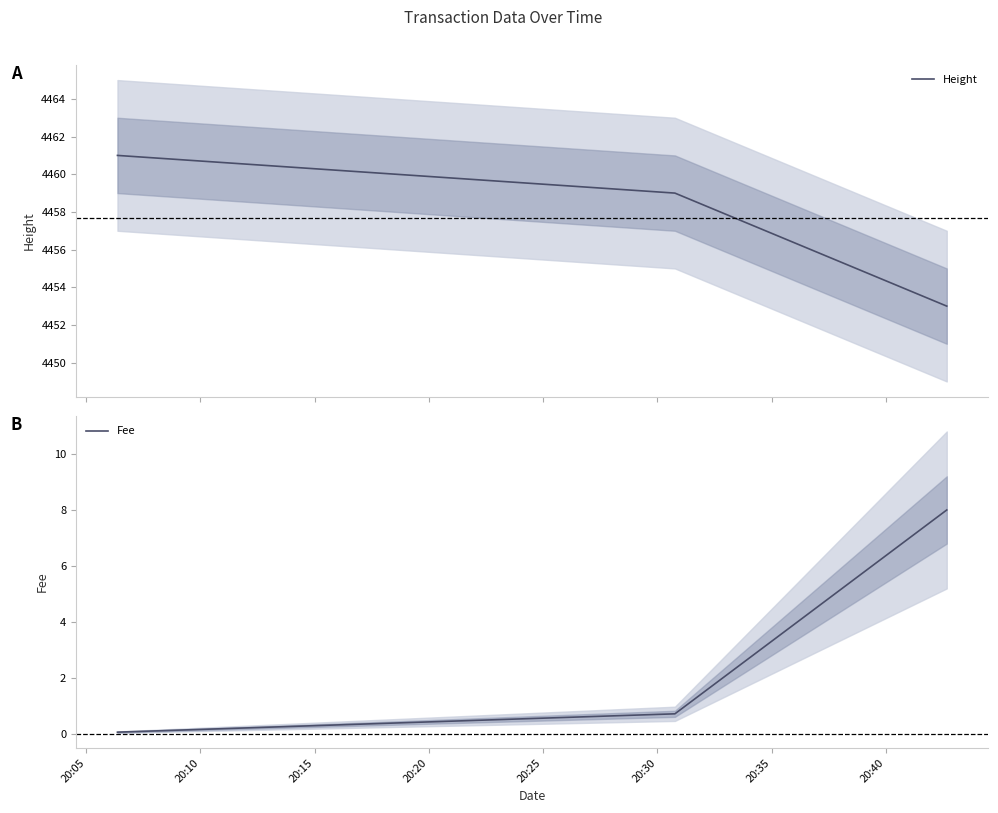

What is the lowest value of the Height series?

4453